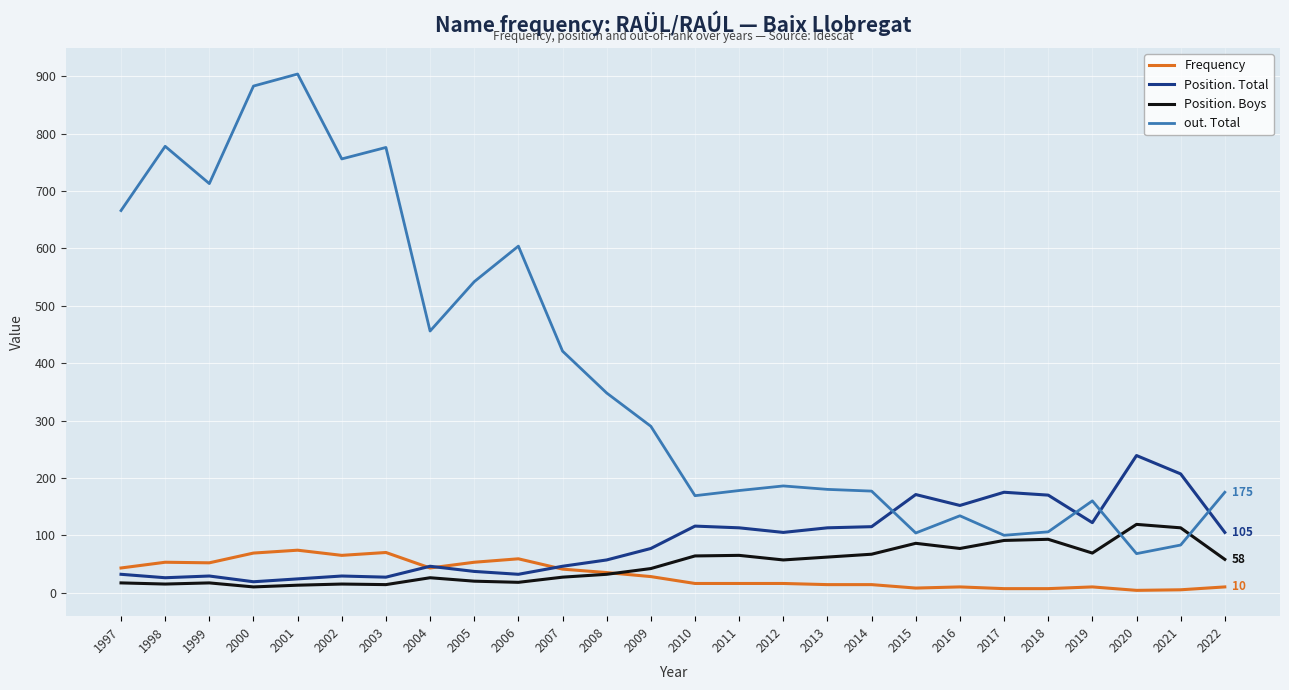

At 2011, list the series in order from smallest to largest.

Frequency, Position. Boys, Position. Total, out. Total